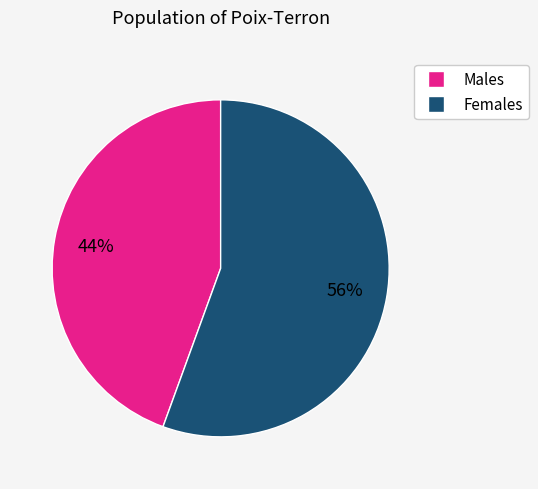

Is there a majority slice in this chart?

Yes